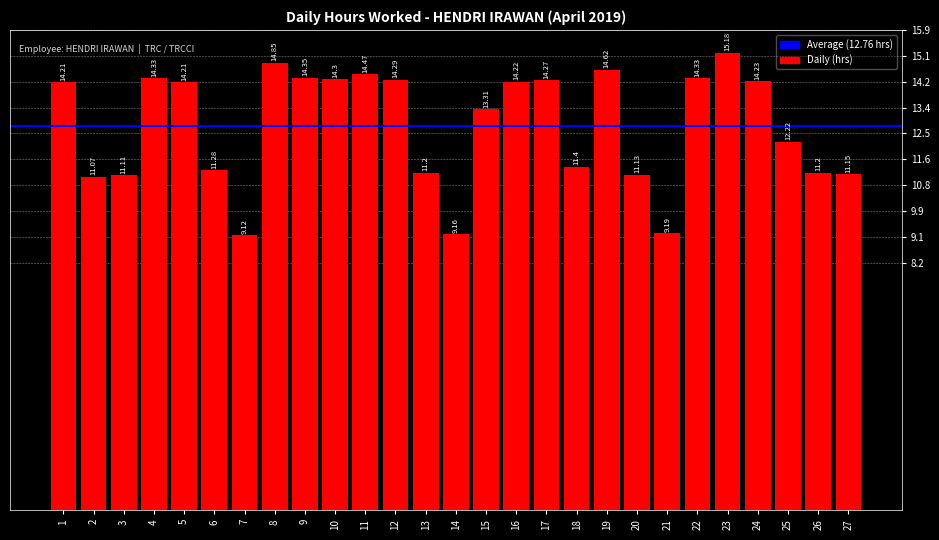

What is the difference between the values at 21 and 9?

5.2